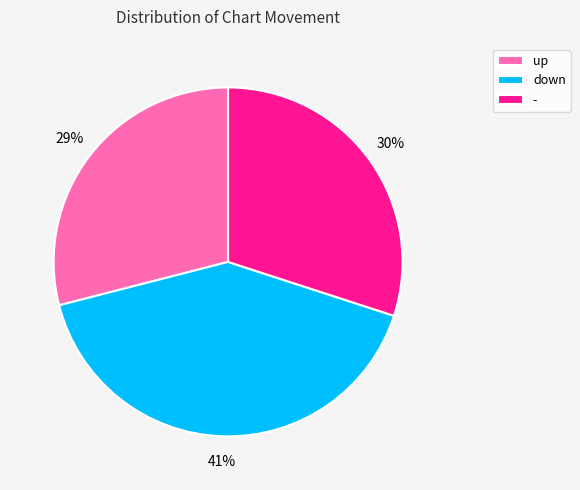

How many slices are in this pie chart?

3